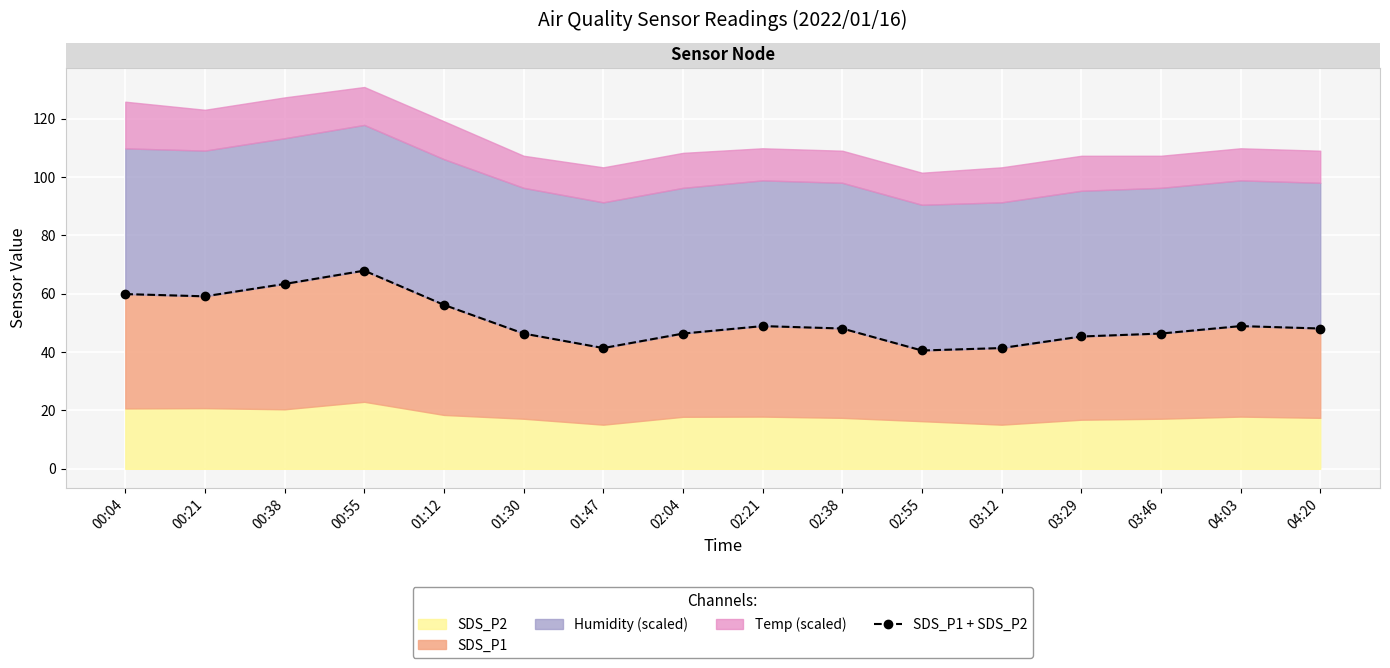

What is the ratio of the value at 03:46 to the value at 00:21?

0.8